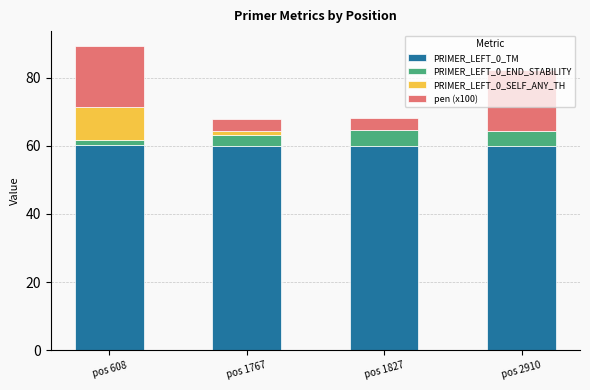

What is the sum of all PRIMER_LEFT_0_TM values?

240.0